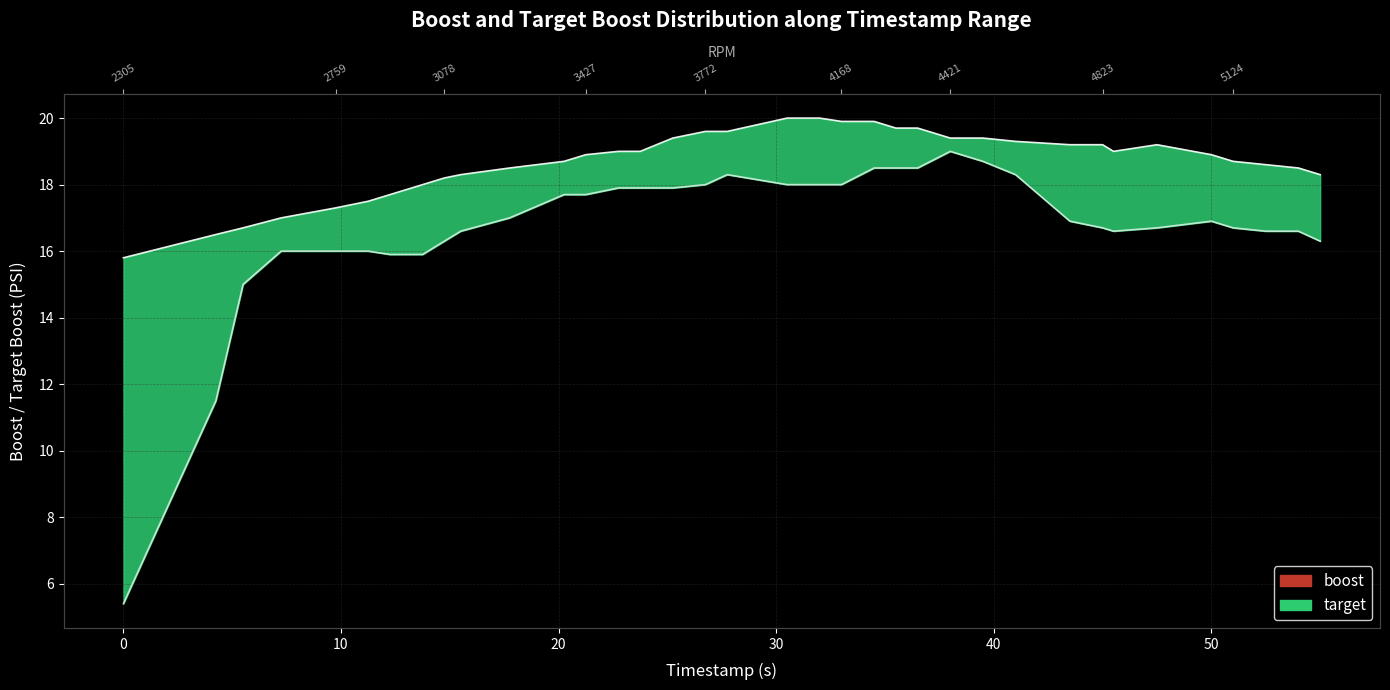

At which category does boost reach its first local valley?

45.5